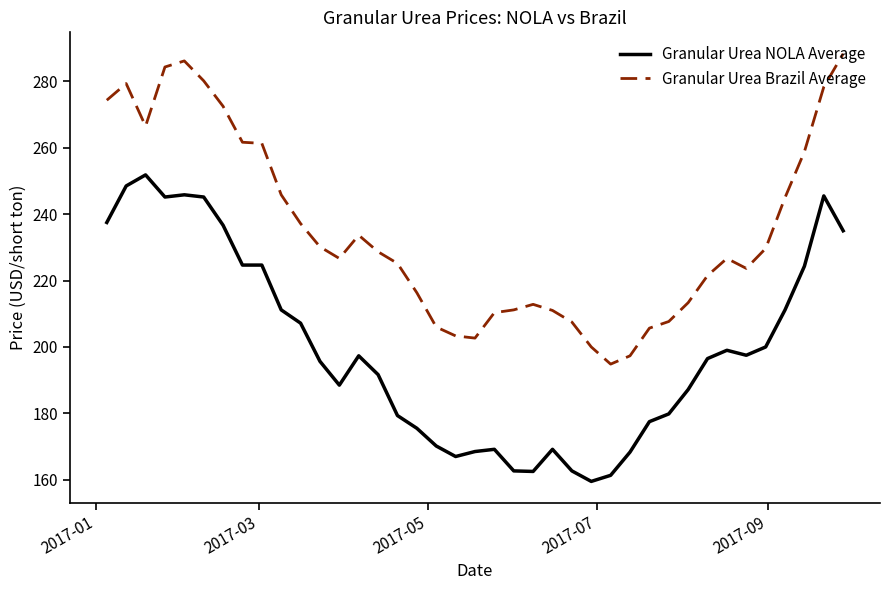

Rank the series by their average value, from highest to lowest.

Granular Urea Brazil Average, Granular Urea NOLA Average